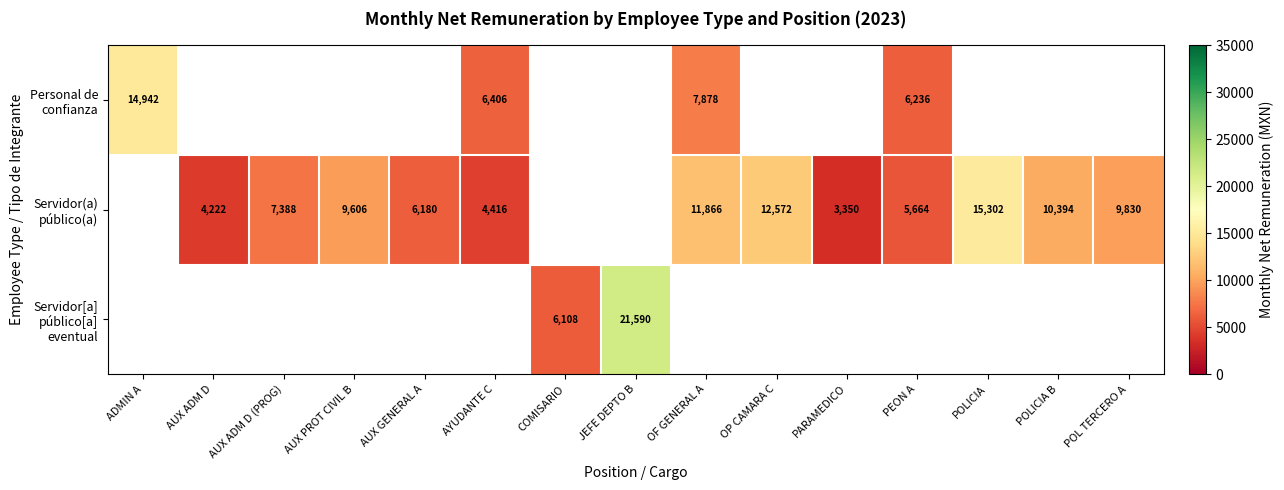

Count the Servidor(a) público(a) values in the range 11866 to 11867.

1